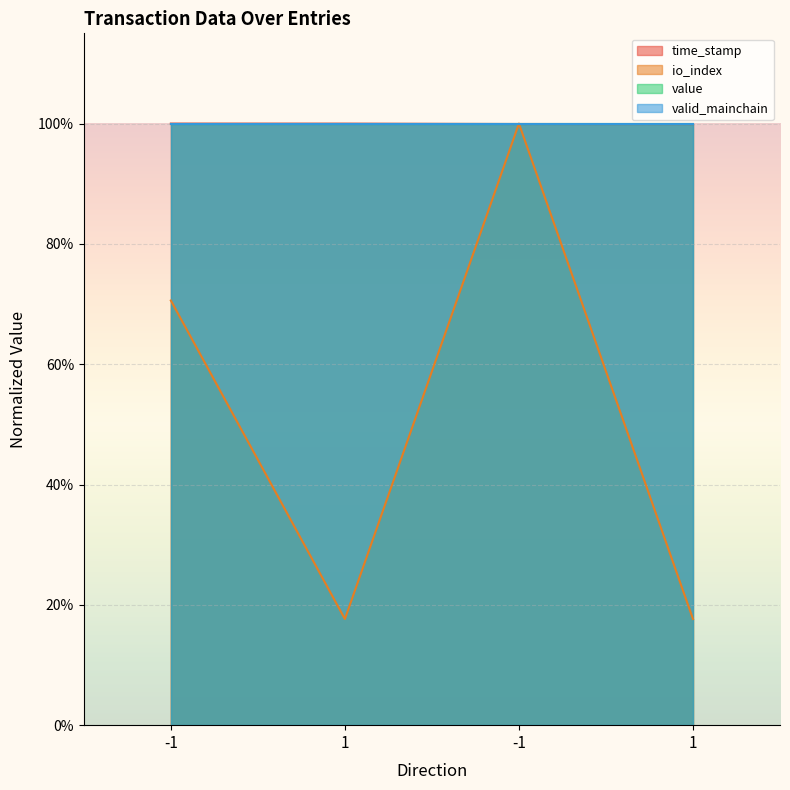

Is the value of time_stamp at 1 greater than the value of io_index at 1?

Yes